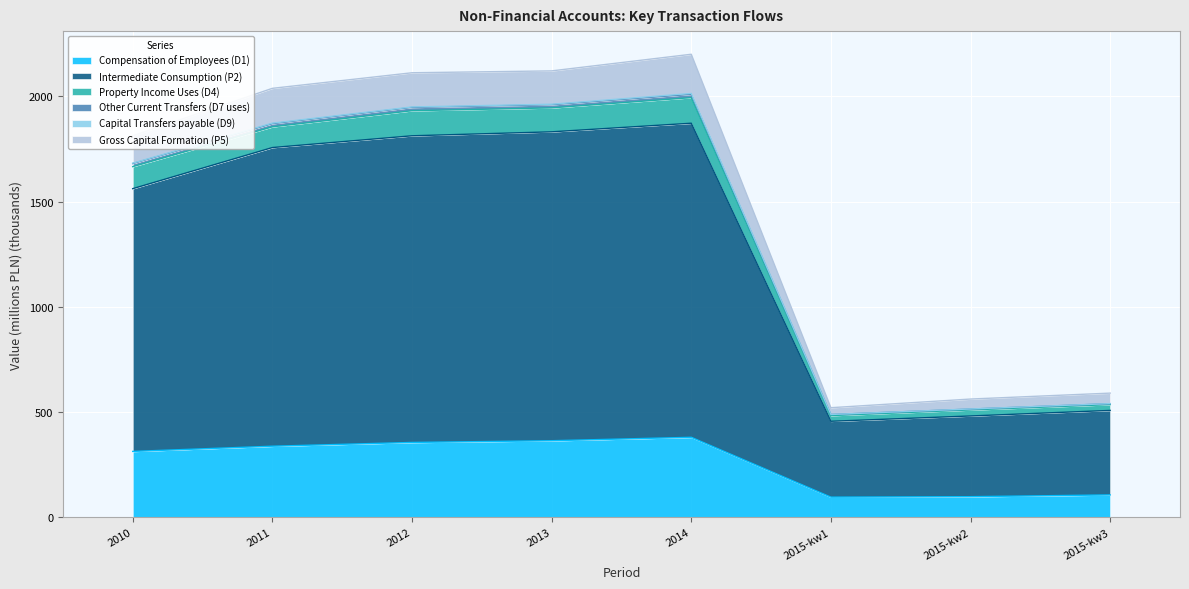

Is it true that Compensation of Employees (D1) equals 379.7 at 2014?

True